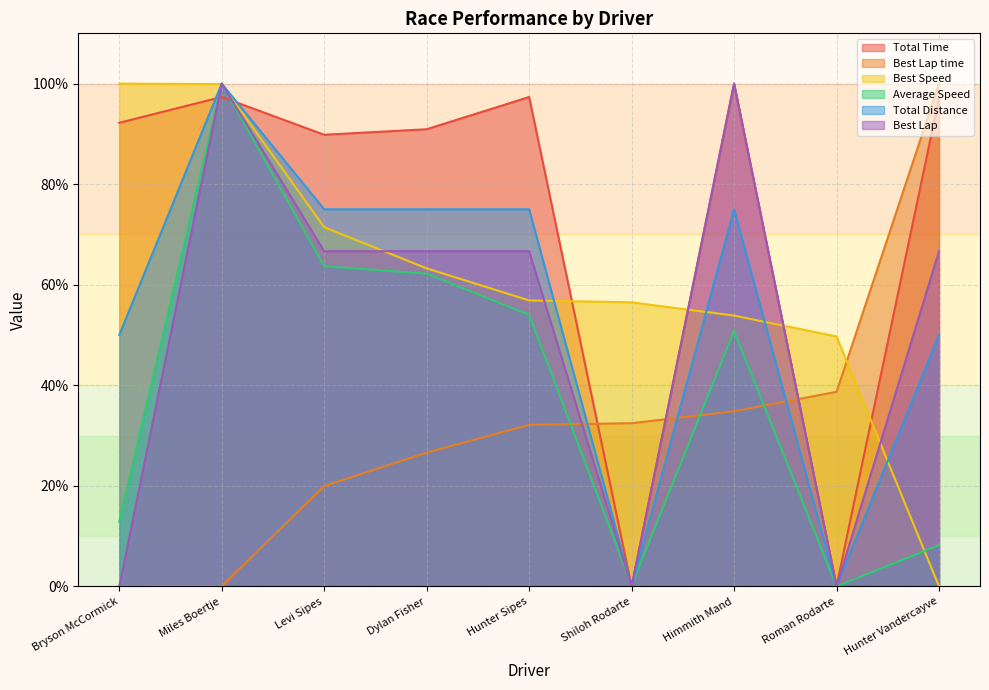

How many interior local valleys does the Average Speed series have?

2